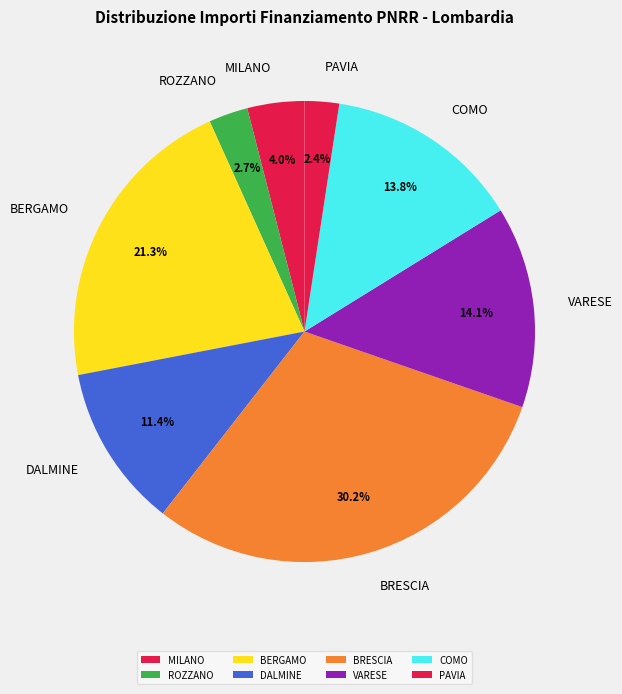

Do VARESE and COMO together represent more than half of the pie?

No